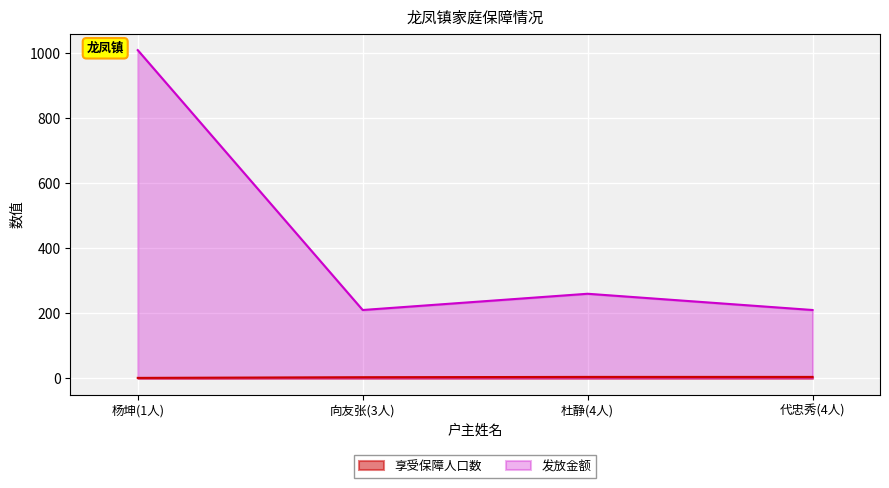

What are all the series names shown in the legend?

享受保障人口数, 发放金额